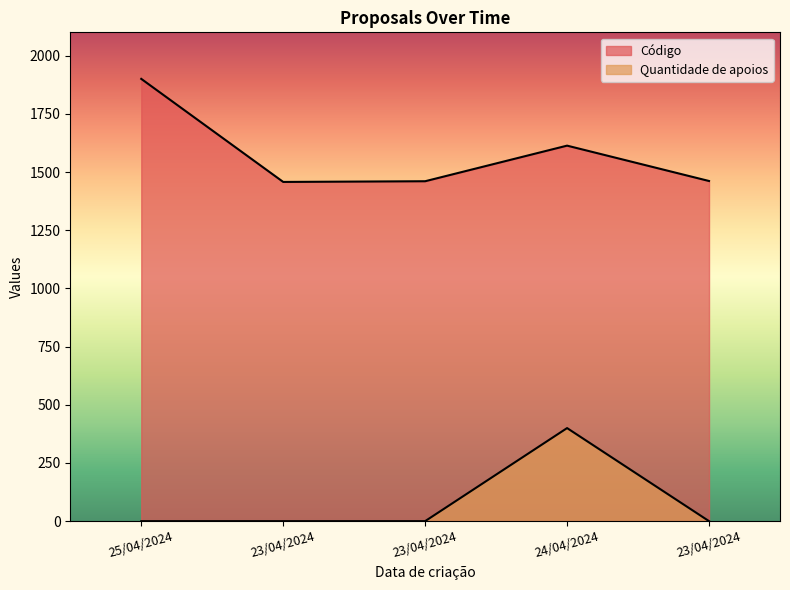

Is the value of Código at 23/04/2024 greater than the value of Quantidade de apoios at 25/04/2024?

Yes